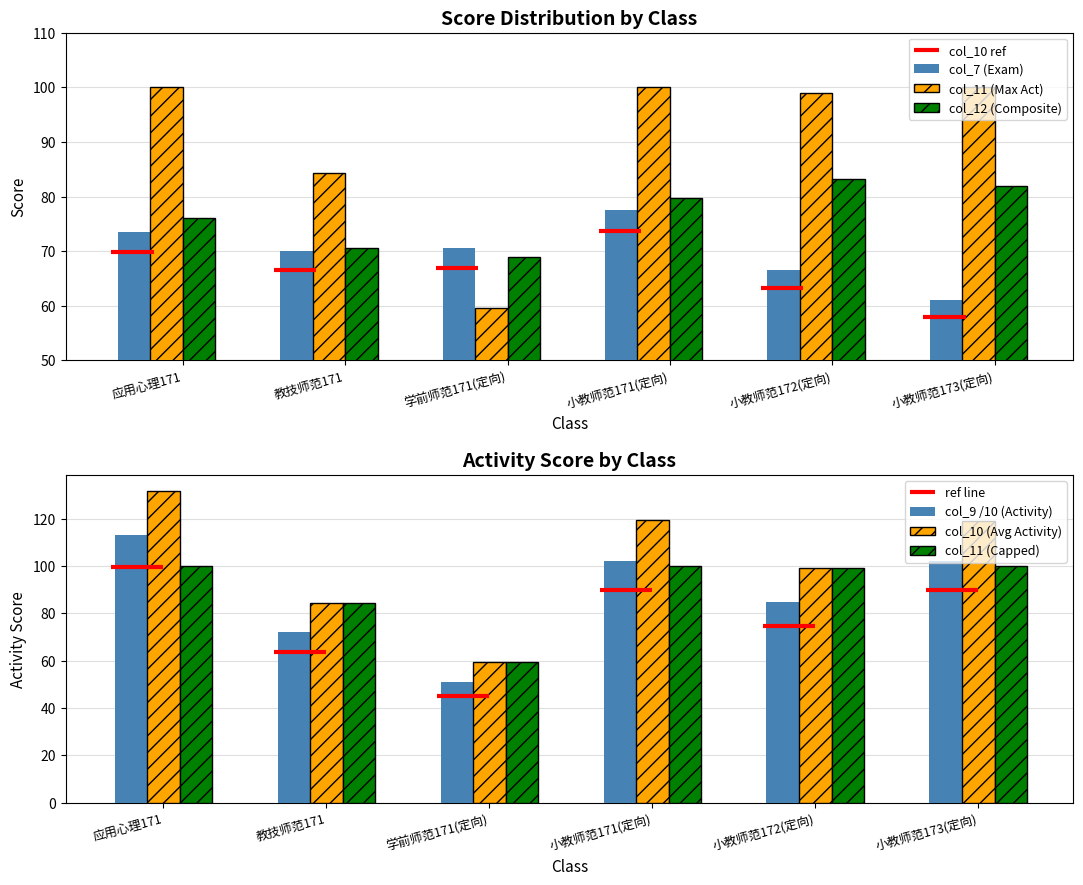

True or false: col_9 /10 (Activity) has a value of 166.3 at 应用心理171.

False